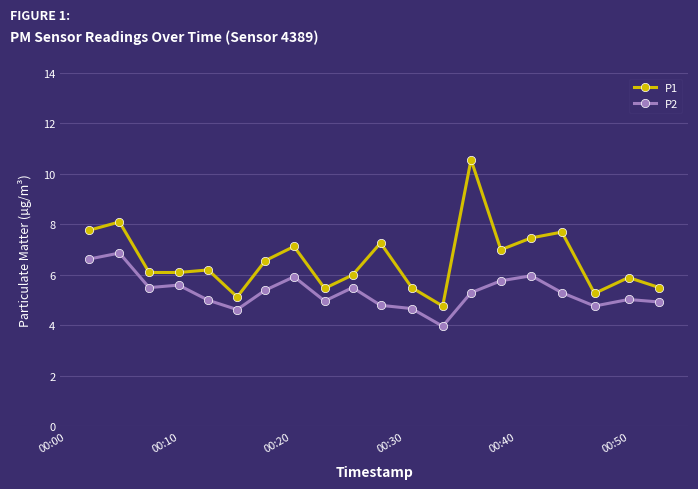

What is the difference between the second highest and minimum values in the P1 series?

3.3